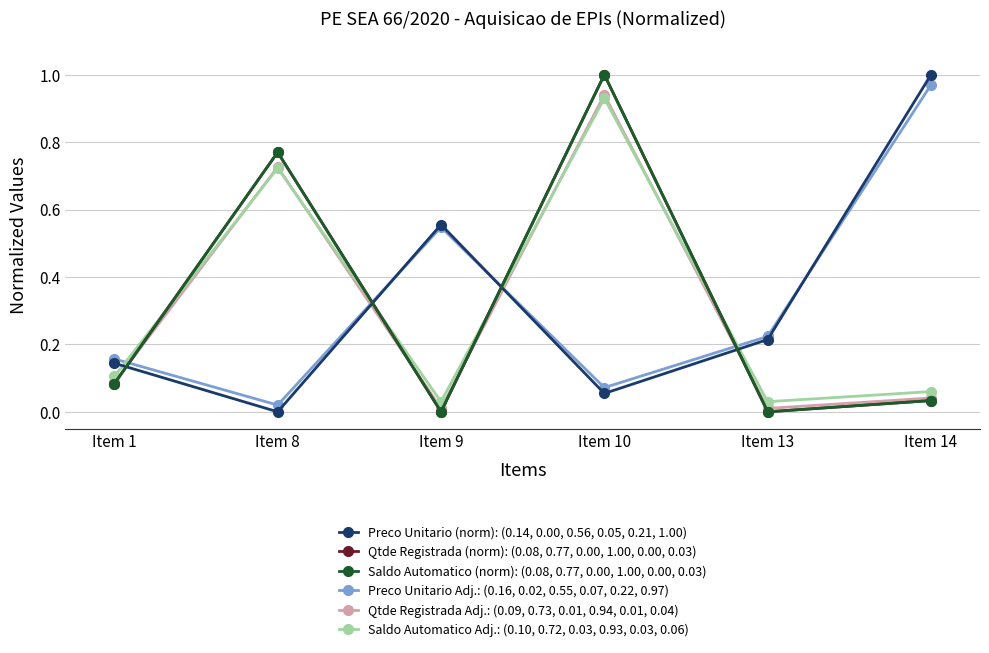

Between which two adjacent categories do Preco Unitario Adj.: (0.16, 0.02, 0.55, 0.07, 0.22, 0.97) and Preco Unitario (norm): (0.14, 0.00, 0.56, 0.05, 0.21, 1.00) first intersect?

Item 8 and Item 9